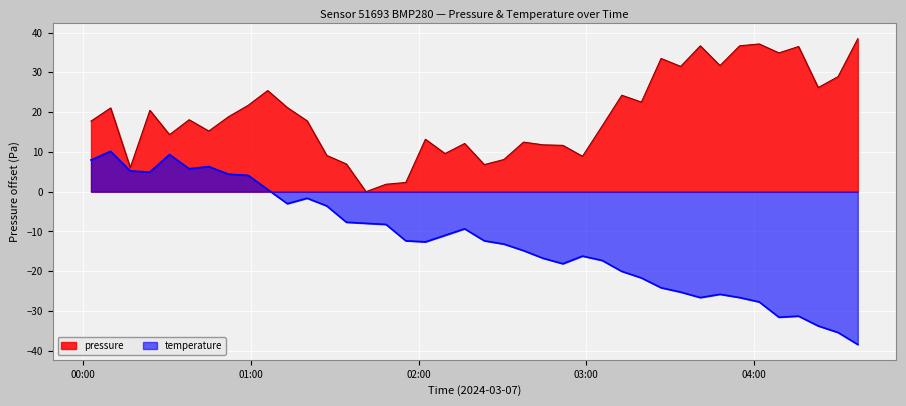

How many interior local peaks does the temperature series have?

8